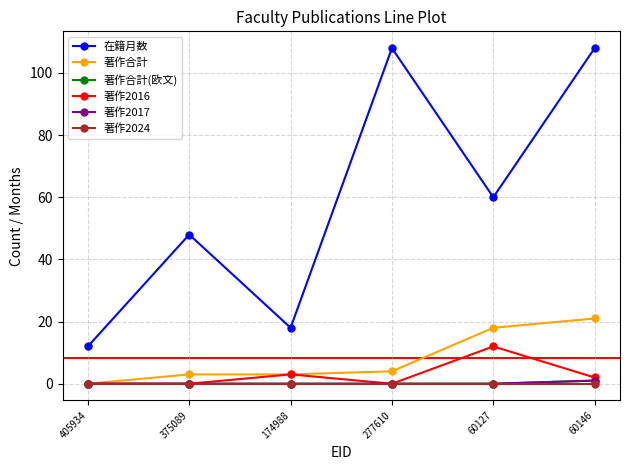

Does the chart have visible grid lines?

Yes